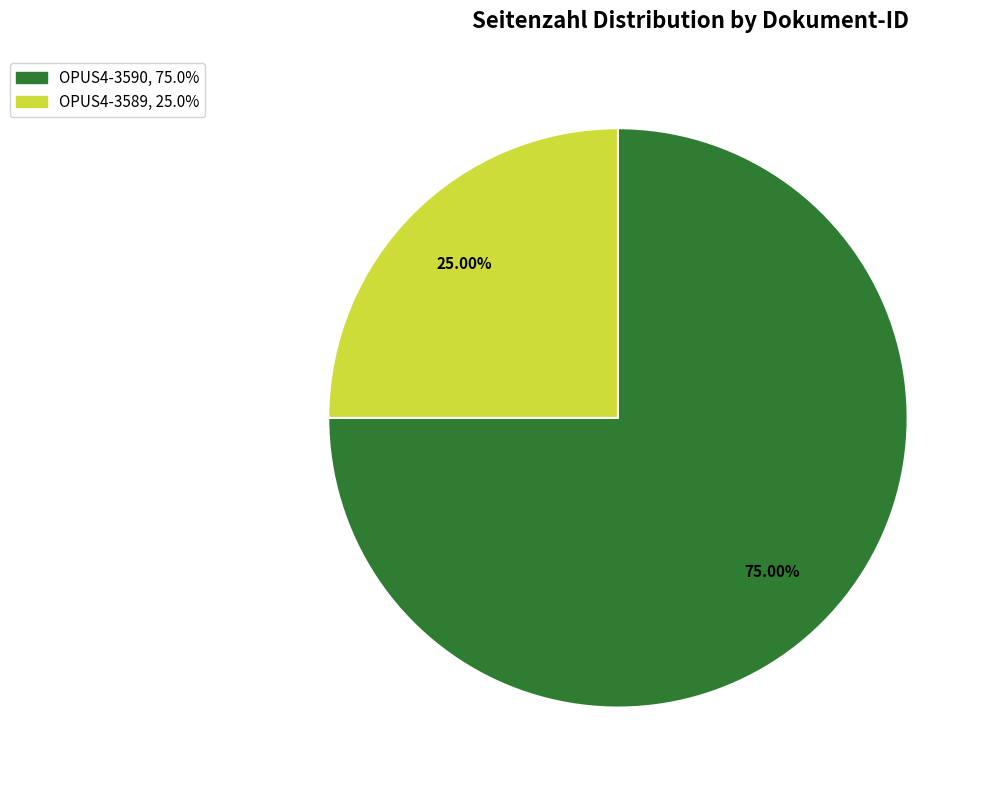

To the nearest percent, what portion does OPUS4-3590 represent?

75%